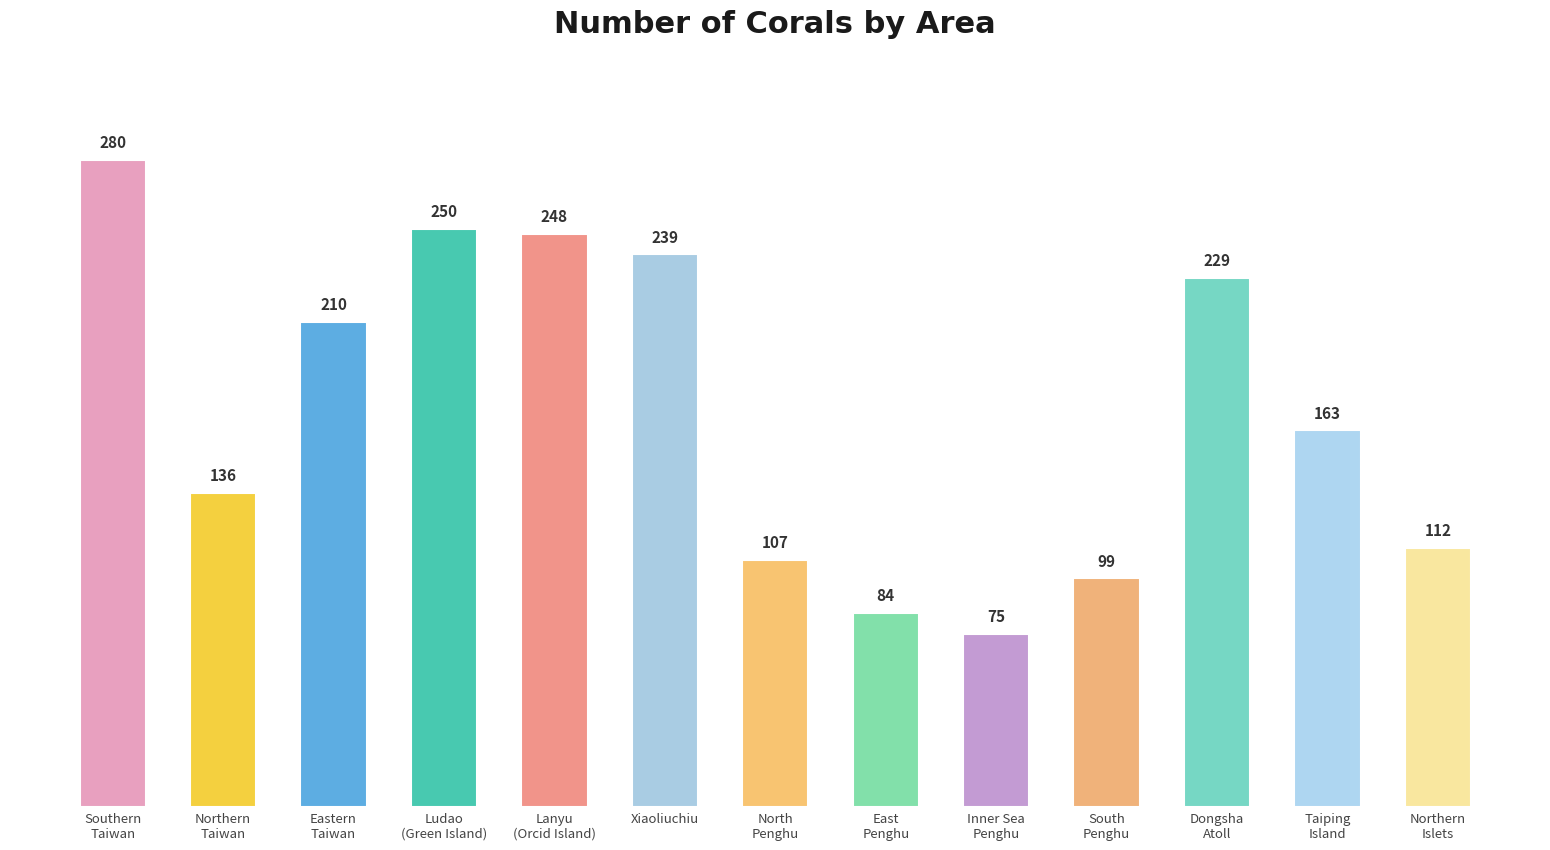

Rank the categories by value from lowest to highest.

Inner Sea
Penghu, East
Penghu, South
Penghu, North
Penghu, Northern
Islets, Northern
Taiwan, Taiping
Island, Eastern
Taiwan, Dongsha
Atoll, Xiaoliuchiu, Lanyu
(Orcid Island), Ludao
(Green Island), Southern
Taiwan